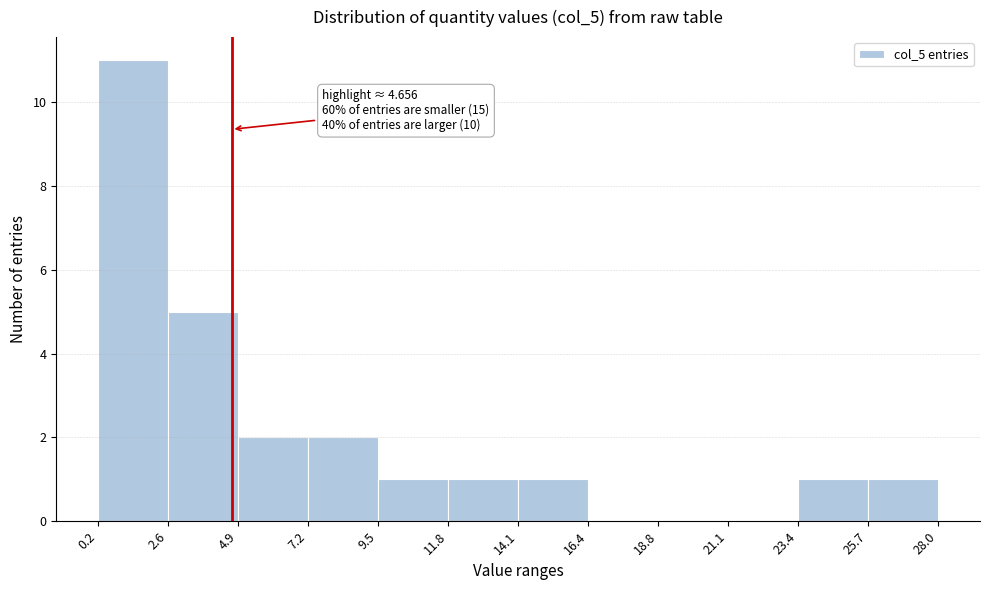

Which range on the x-axis has the tallest bar?

0.2 to 2.6